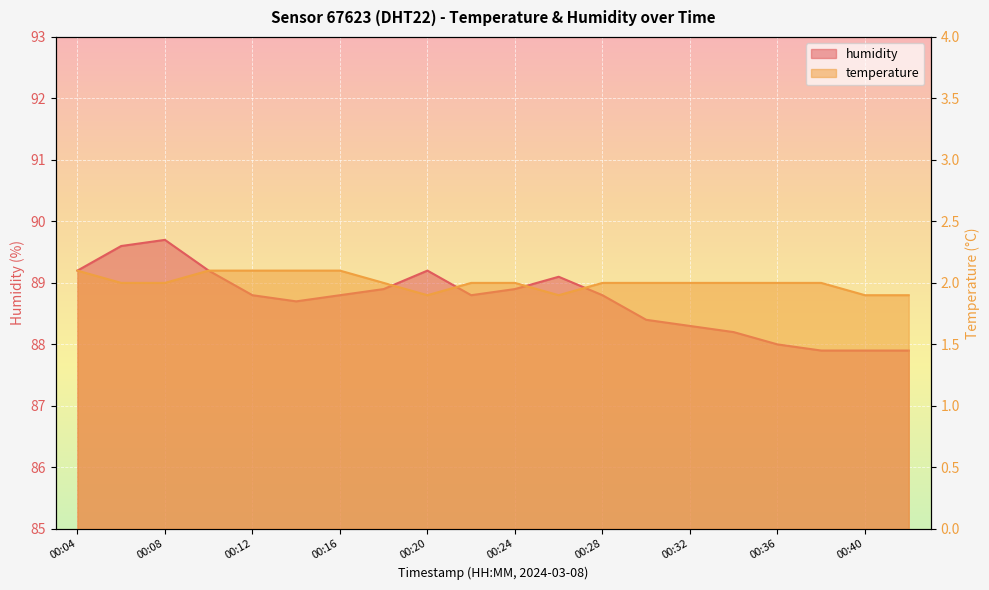

The humidity series shows 59.5 at 00:34. True or false?

False